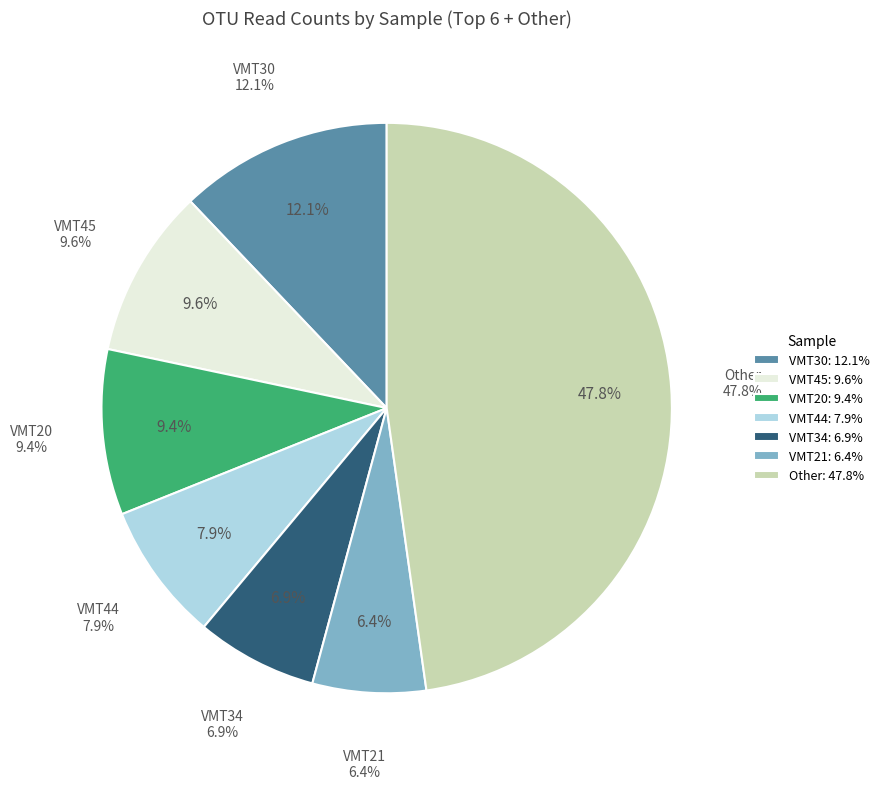

Is it true that VMT34 is 1% of the pie?

False